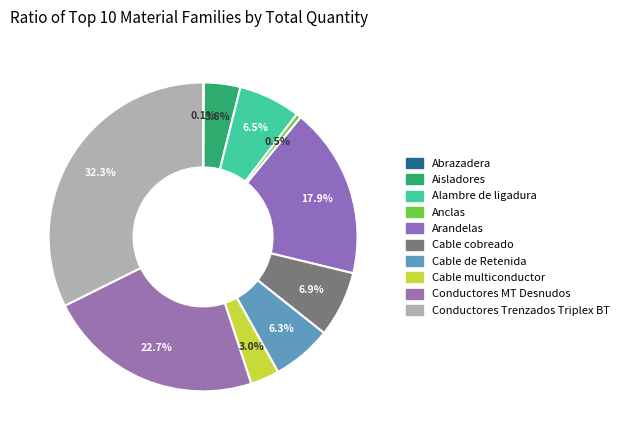

Between Arandelas and Conductores Trenzados Triplex BT, which is larger?

Conductores Trenzados Triplex BT